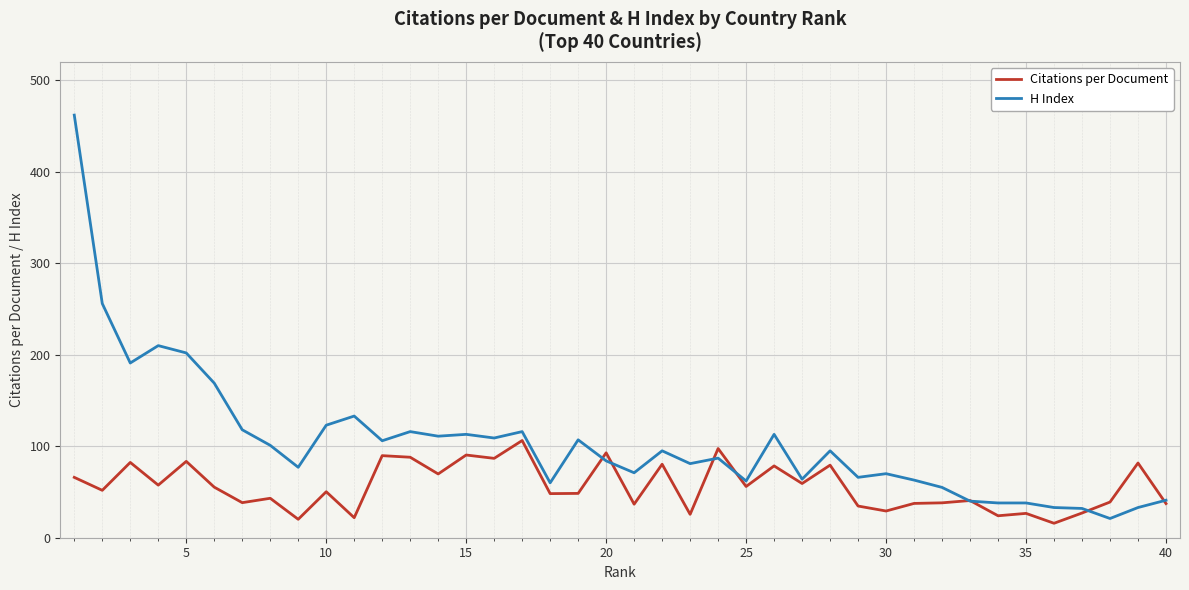

Does the chart display data point markers on the line(s)?

No